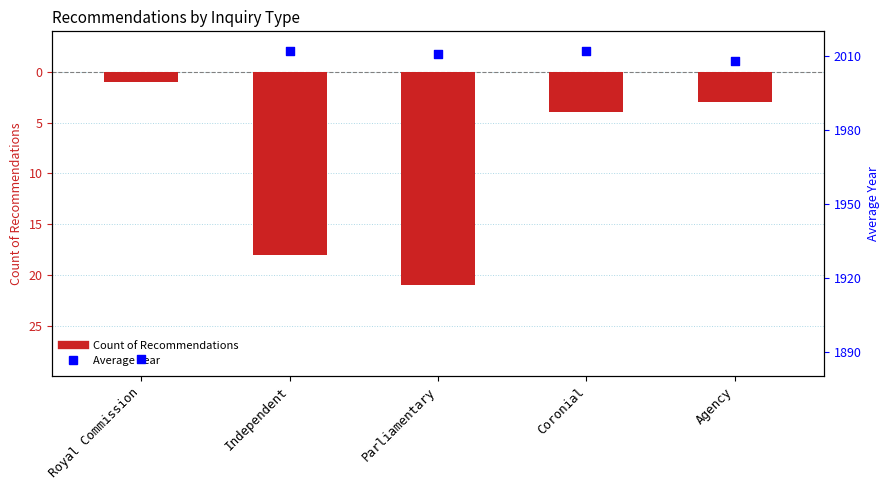

At how many categories does at least one series exceed 795?

5